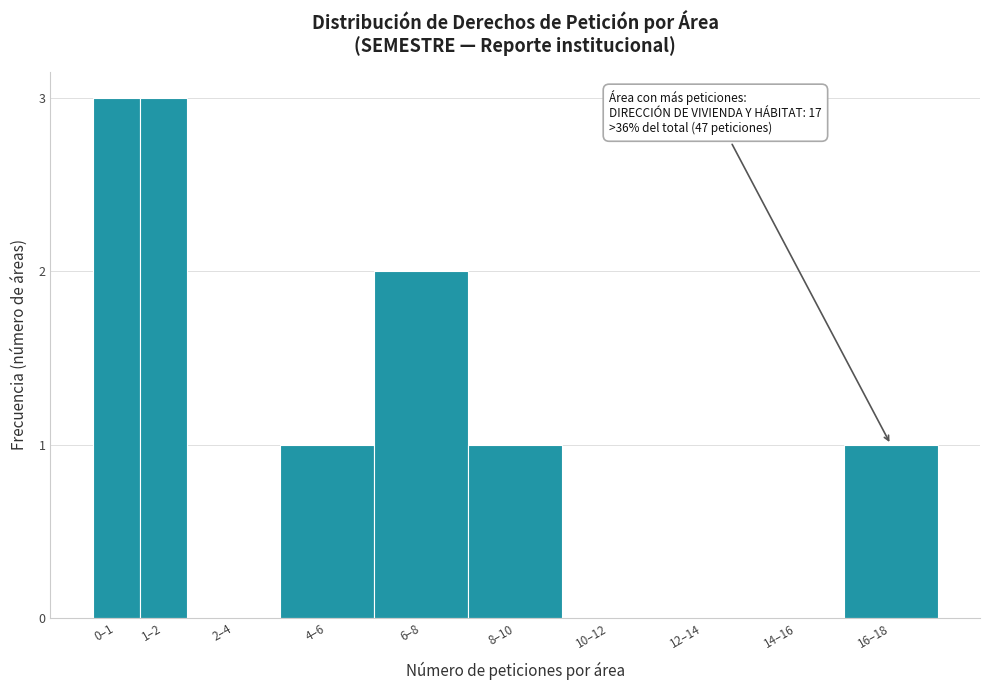

Reading right to left, list all the values displayed in this chart.

16–18=1	14–16=0	12–14=0	10–12=0	8–10=1	6–8=2	4–6=1	2–4=0	1–2=3	0–1=3